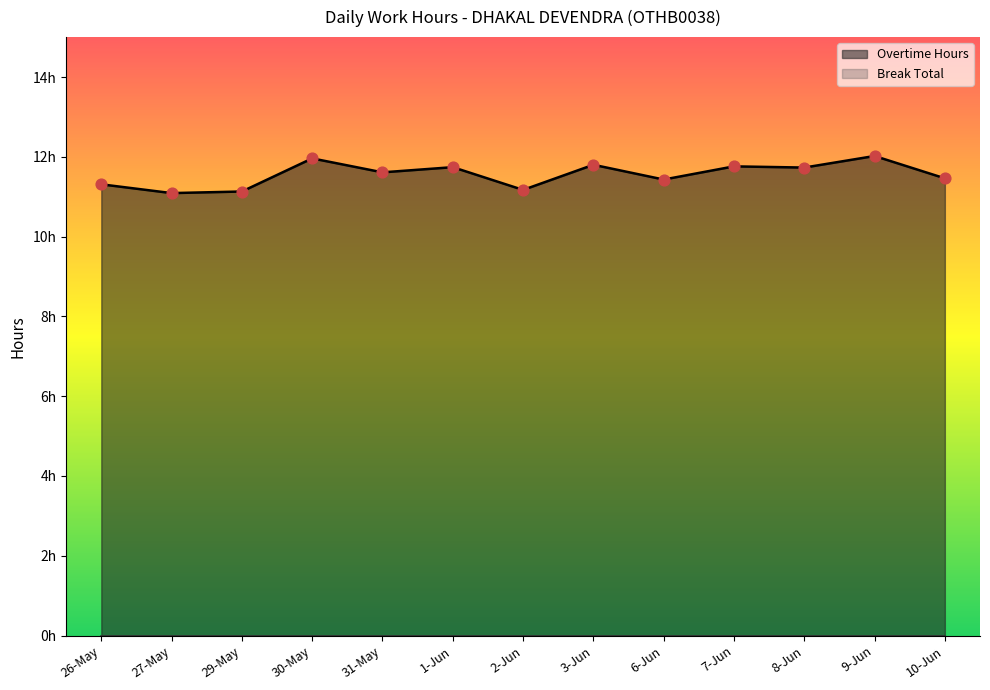

Between 26-May and 31-May, which is larger?

31-May